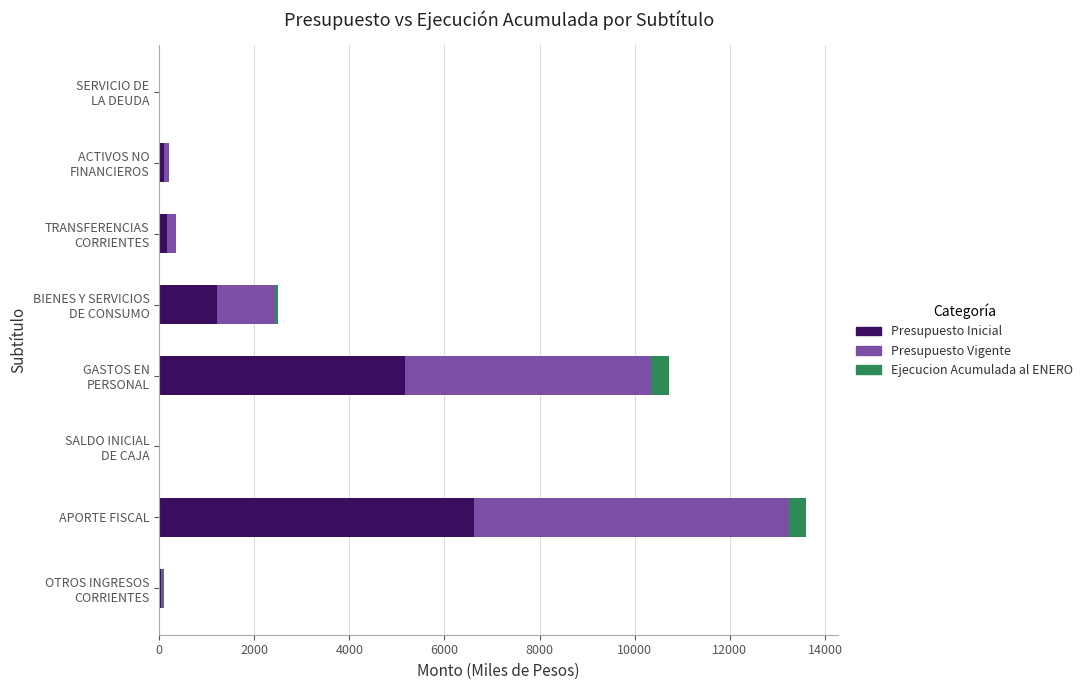

What are all the series names shown in the legend?

Presupuesto Inicial, Presupuesto Vigente, Ejecucion Acumulada al ENERO